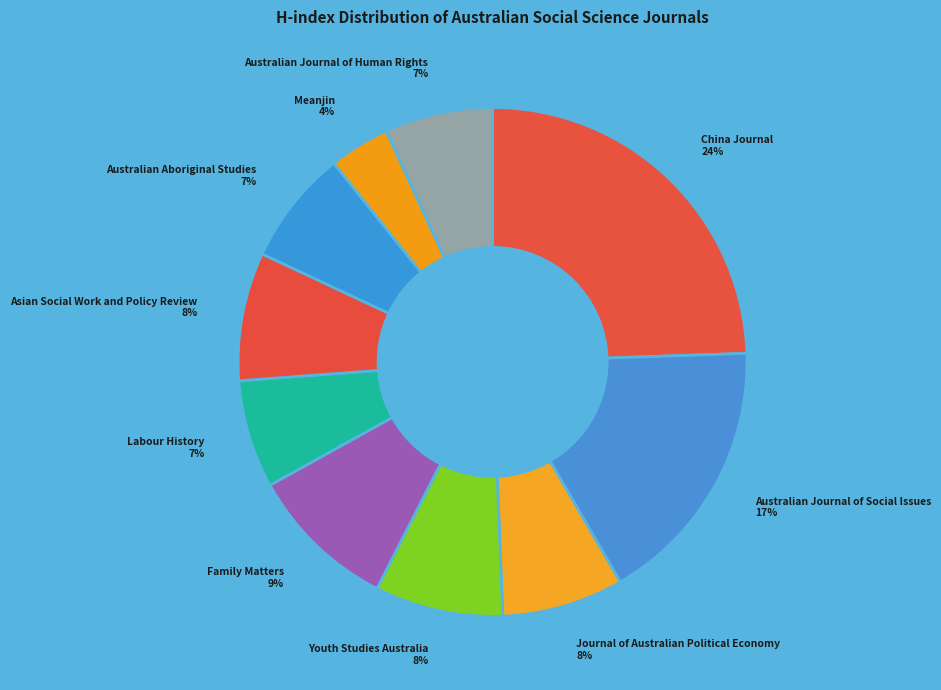

Do Australian Journal of Human Rights 7% and China Journal 24% together represent more than half of the pie?

No